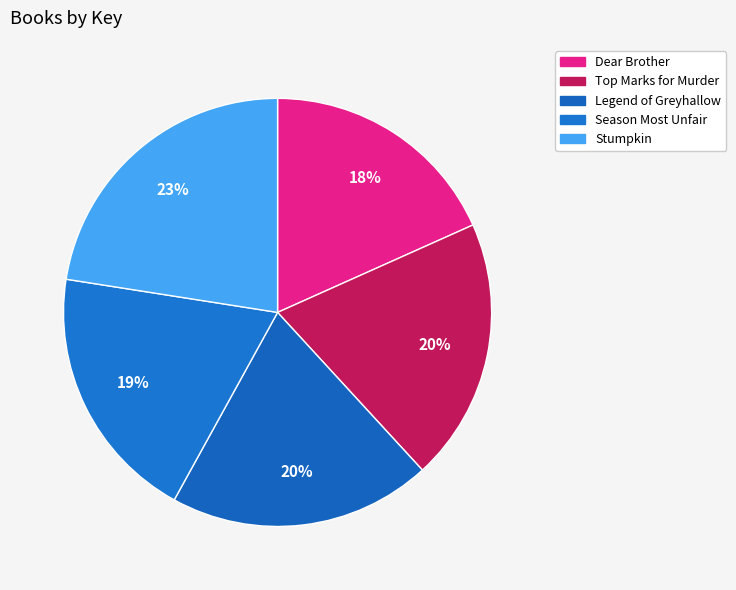

How many segments does this pie chart have?

5